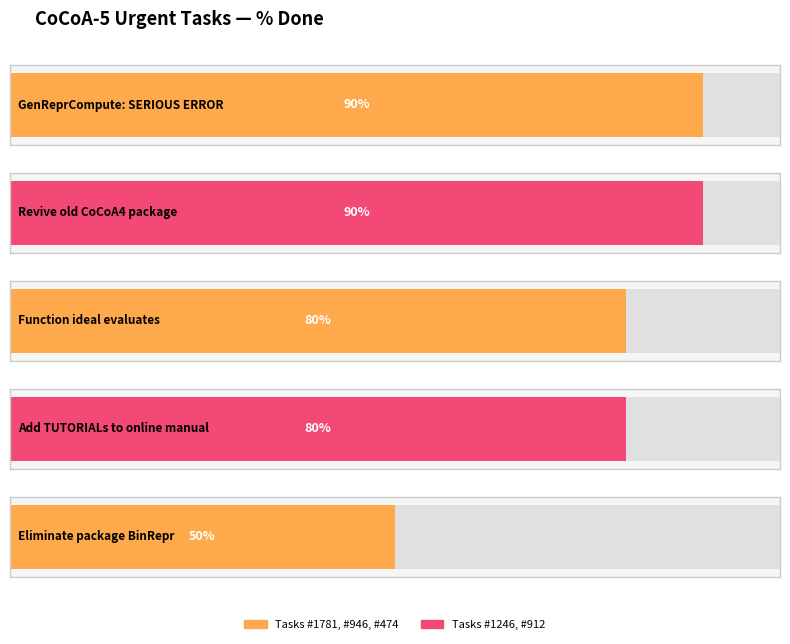

Where is the data nearest to the value 70?

Function ideal evaluates